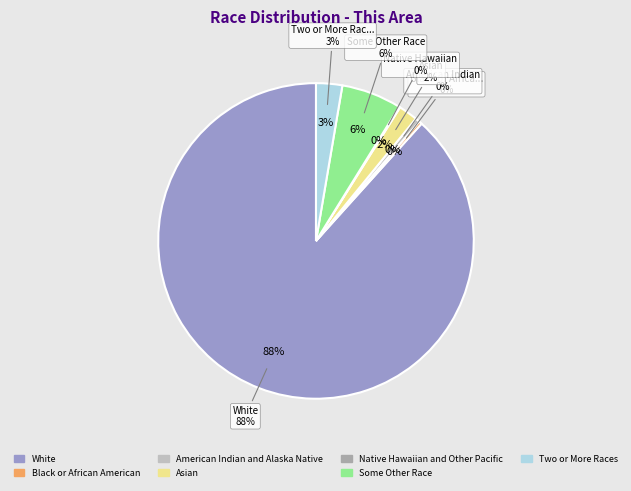

To the nearest percent, what is the difference between the Black or African American alone and Asian alone slice percentages?

2%